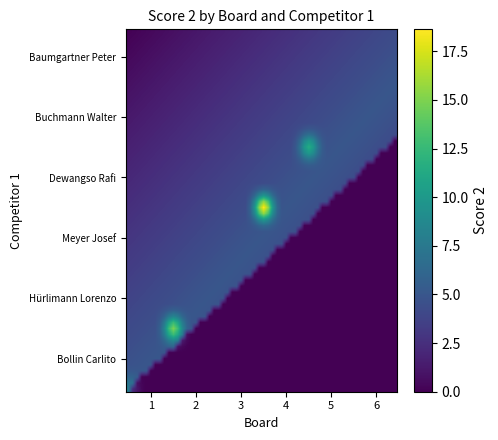

Reading right to left, what are all the values shown in this chart?

Bollin Carlito: 0	0	0	0	0	3
Hürlimann Lorenzo: 0	0	0	0	10	0
Meyer Josef: 0	0	0	0	0	0
Dewangso Rafi: 0	0	14	0	0	0
Buchmann Walter: 0	7	0	0	0	0
Baumgartner Peter: 0	0	0	0	0	0